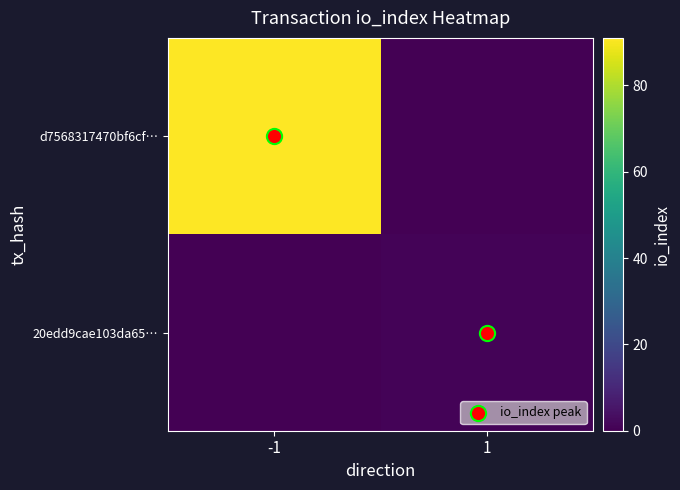

At 1, list the series in order from largest to smallest.

20edd9cae103da65…, d7568317470bf6cf…